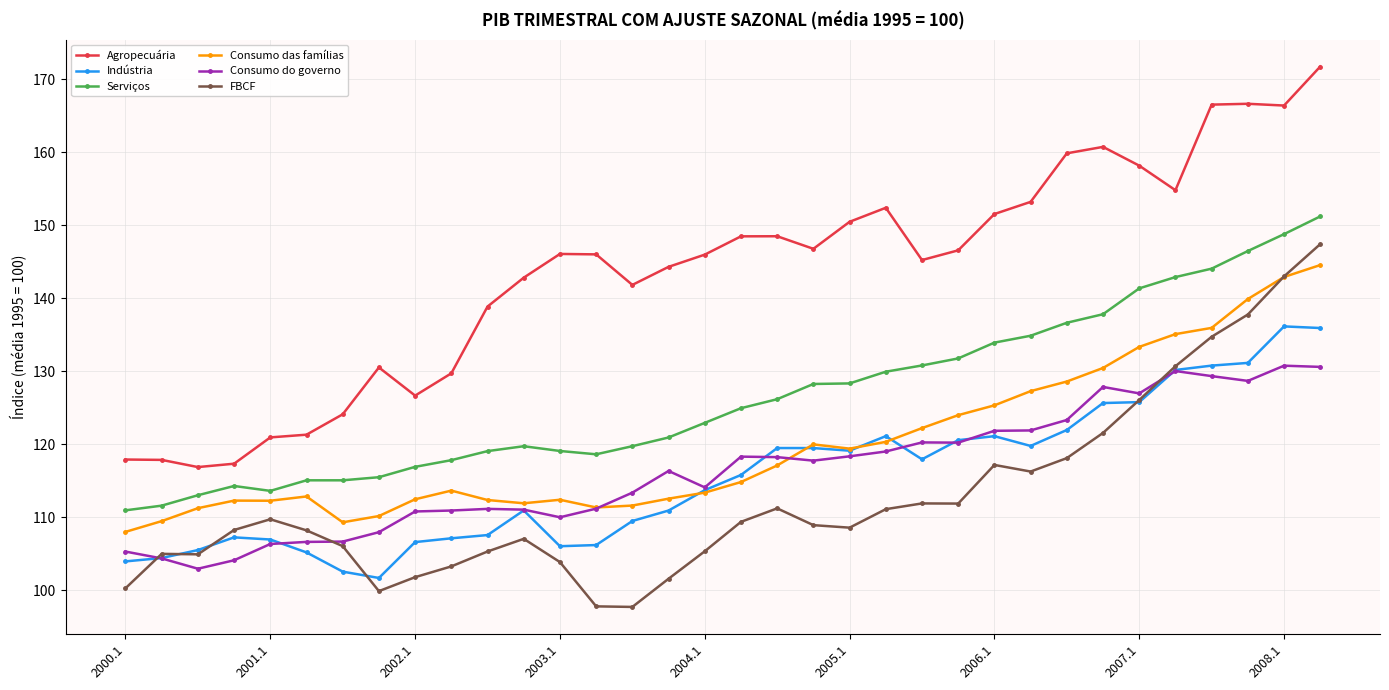

Which series has the largest total across all categories?

Agropecuária